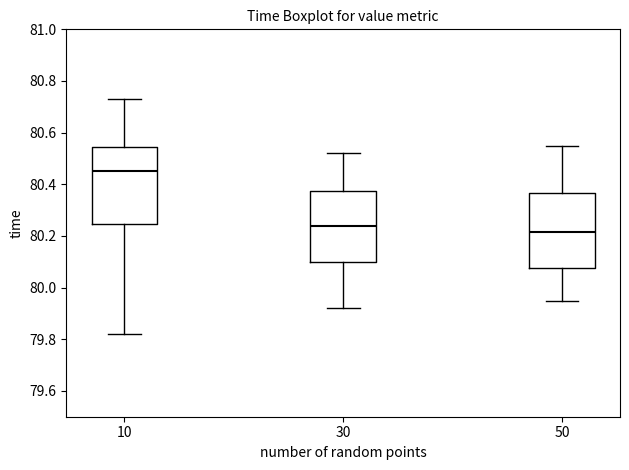

Reading left to right, read every box against the y-axis: the position of its median line, the range the box covers, and the ends of its whiskers. The values are not printed on the chart, so give them approximately, as read against the axis.

10: median 80.46, box 80.24 to 80.54, whiskers 79.82 to 80.74
30: median 80.24, box 80.10 to 80.38, whiskers 79.92 to 80.52
50: median 80.22, box 80.08 to 80.36, whiskers 79.96 to 80.56